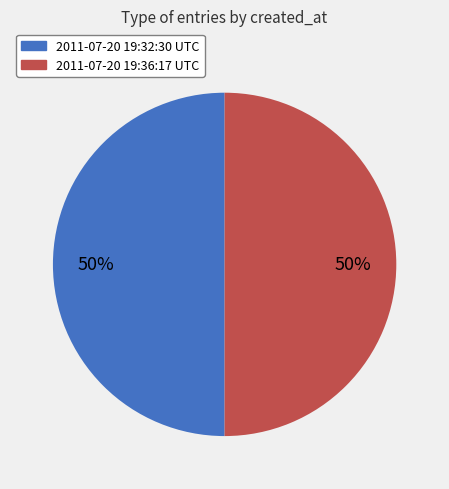

To the nearest percent, what is the combined percentage of 2011-07-20 19:32:30 UTC and 2011-07-20 19:36:17 UTC?

100%